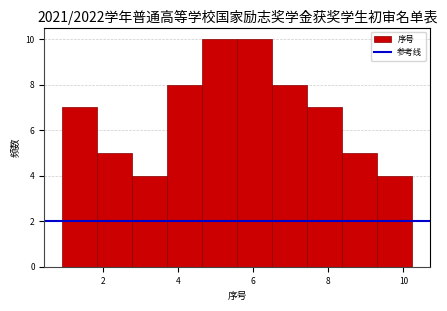

What is the height of the bar covering 1.8 to 2.8 on the x-axis? Neither the bar edges nor the heights are printed on the chart, so give them approximately, as read against the axes.

5